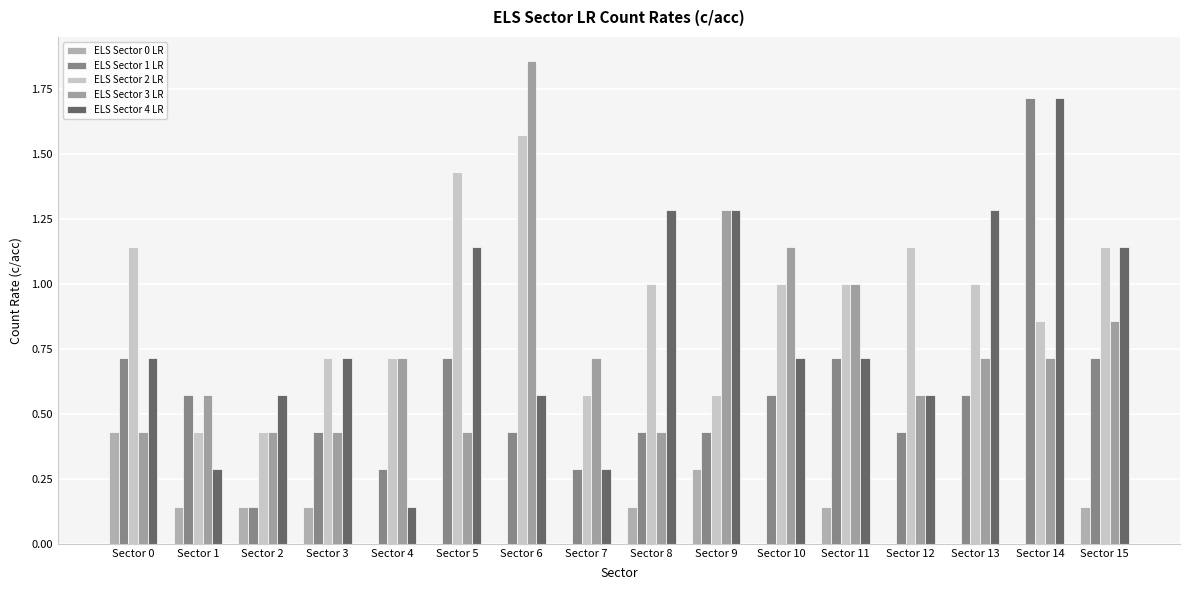

Which category has the lowest value across all series?

Sector 4